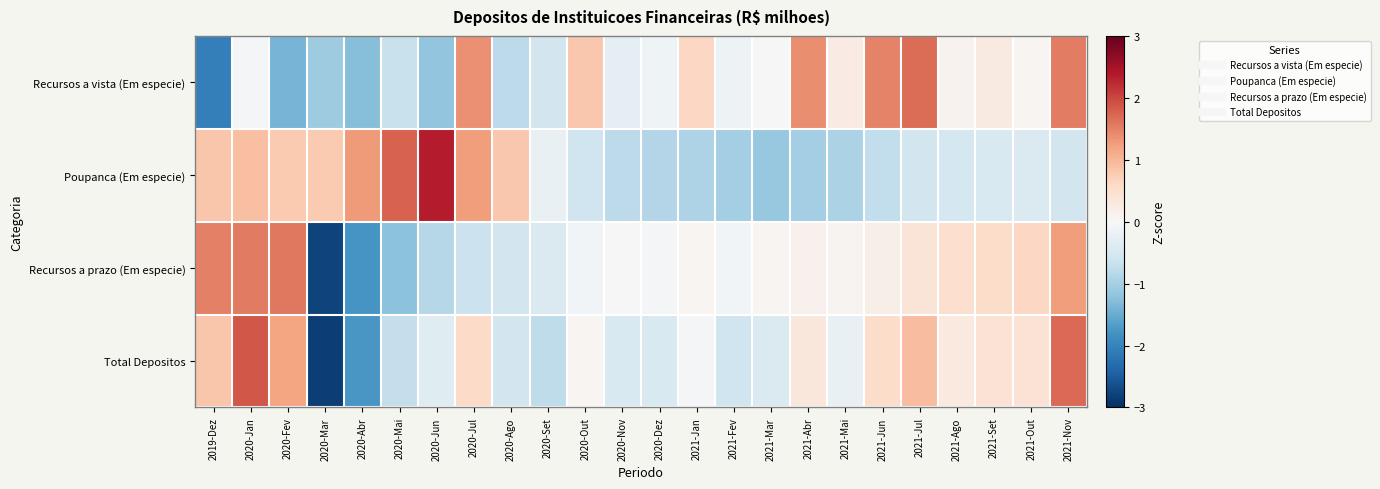

Count the number of data series in this chart.

4